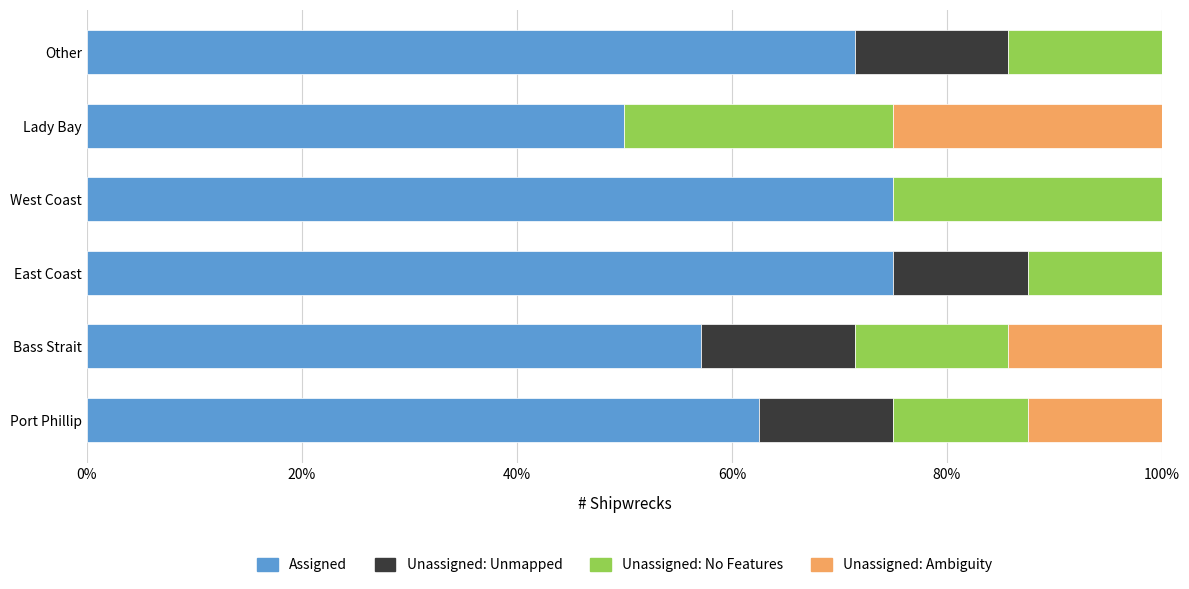

The value of Assigned at Other is 71.4. True or false?

True